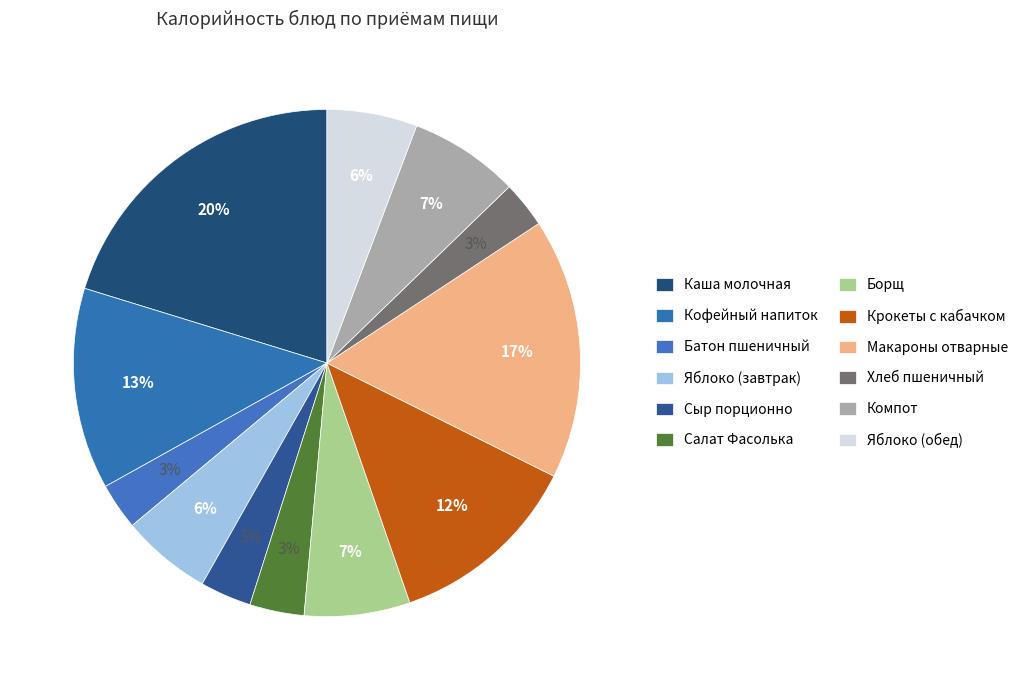

Count the number of slices in the pie.

12